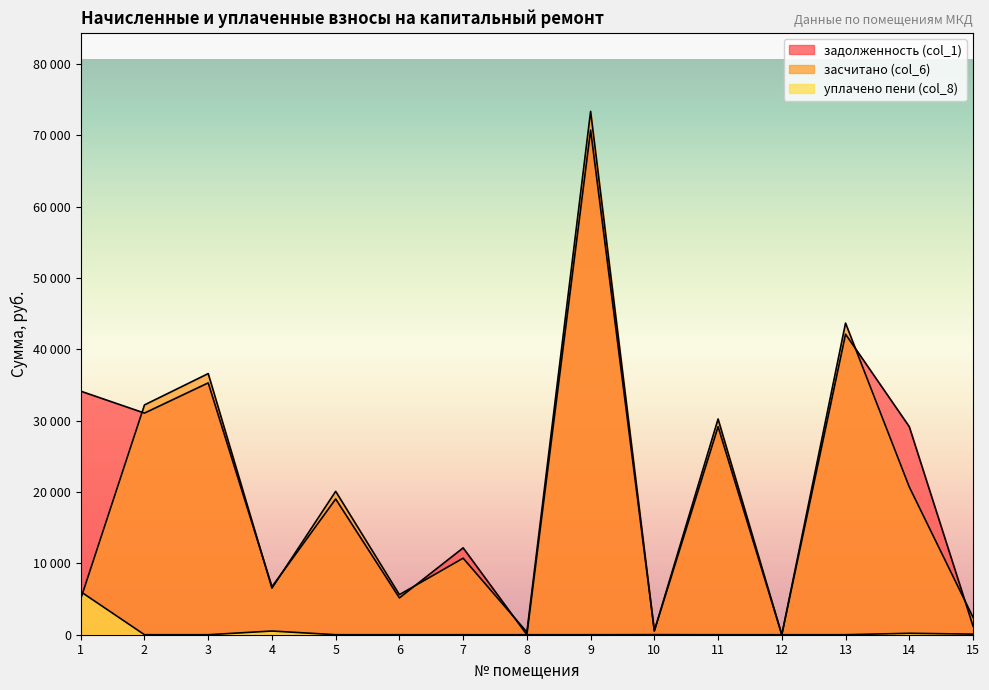

At how many categories does at least one series exceed 49294?

1